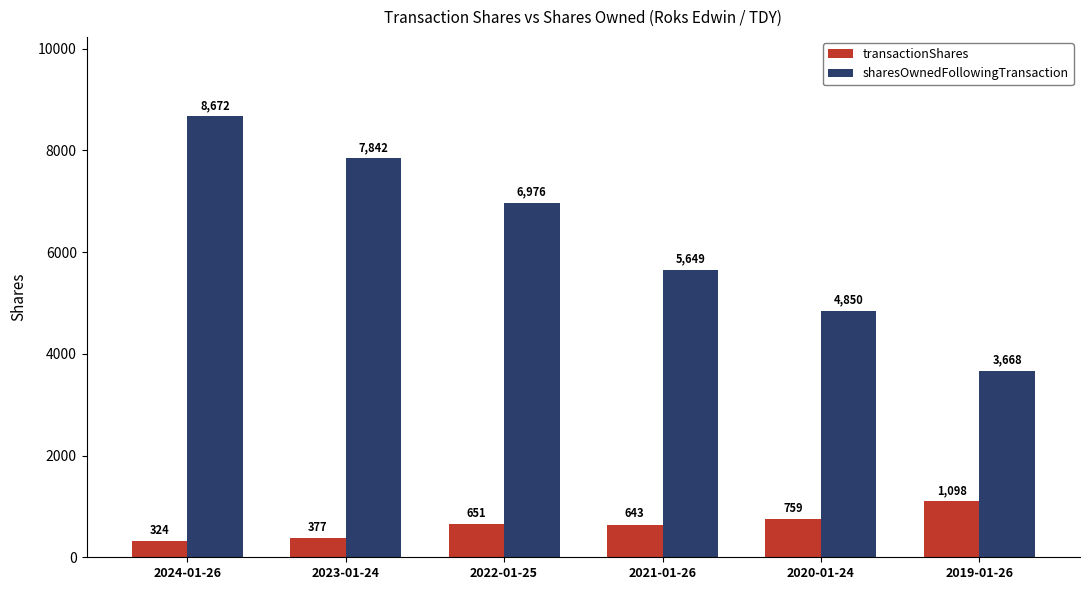

Between 2023-01-24 and 2019-01-26, which series saw the biggest shift?

sharesOwnedFollowingTransaction